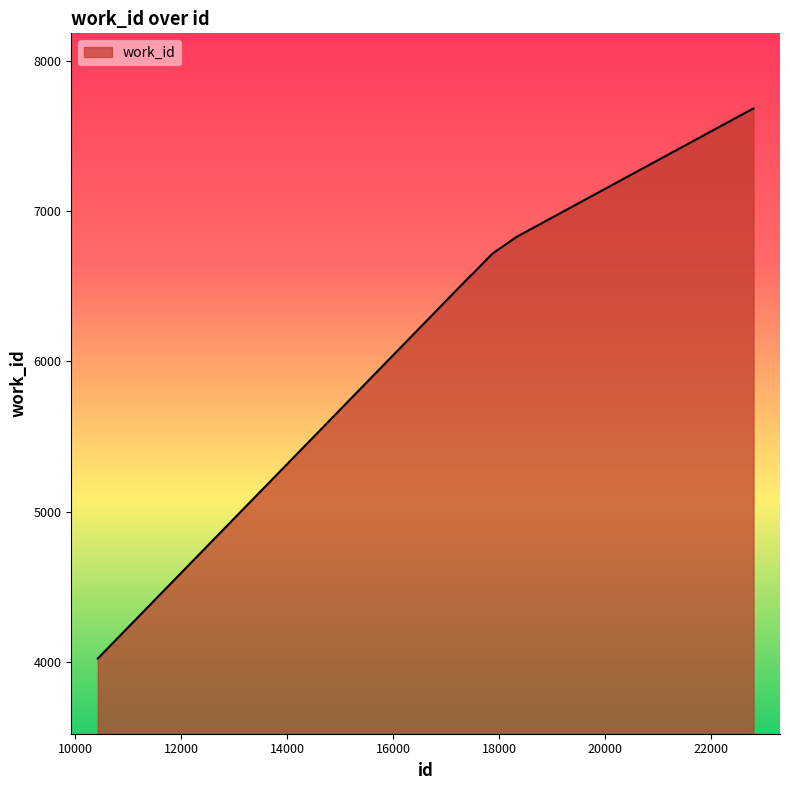

What is the maximum value shown in the chart?

7682